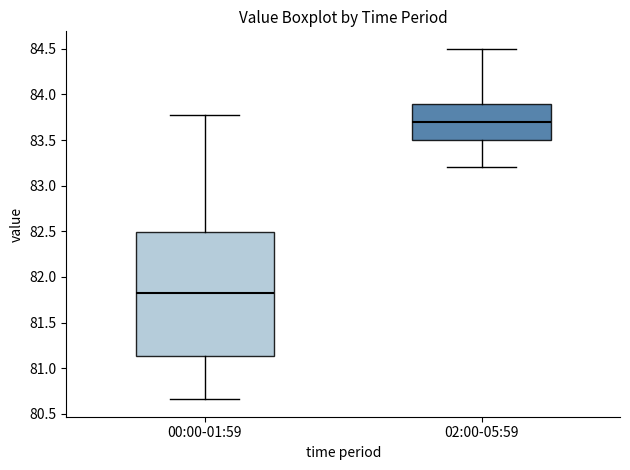

Which box is the tallest, from its lower edge to its upper edge?

00:00-01:59